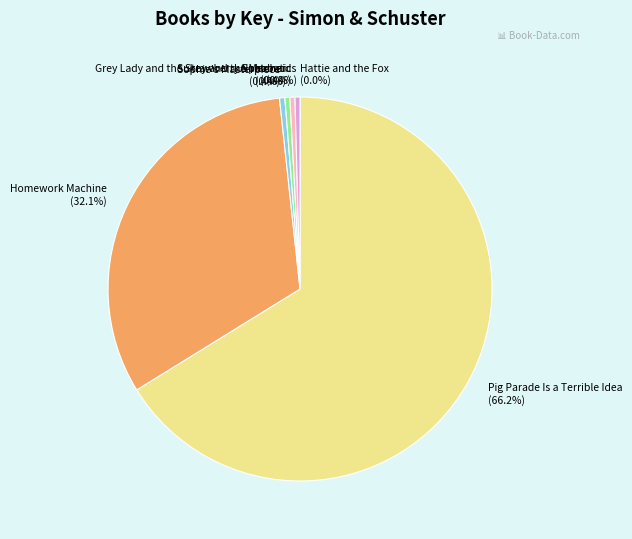

Combined, what portion of the pie is Sukey and the Mermaid (0.4%) and Grey Lady and the Strawberry Snatcher (0.4%)?

0.8%